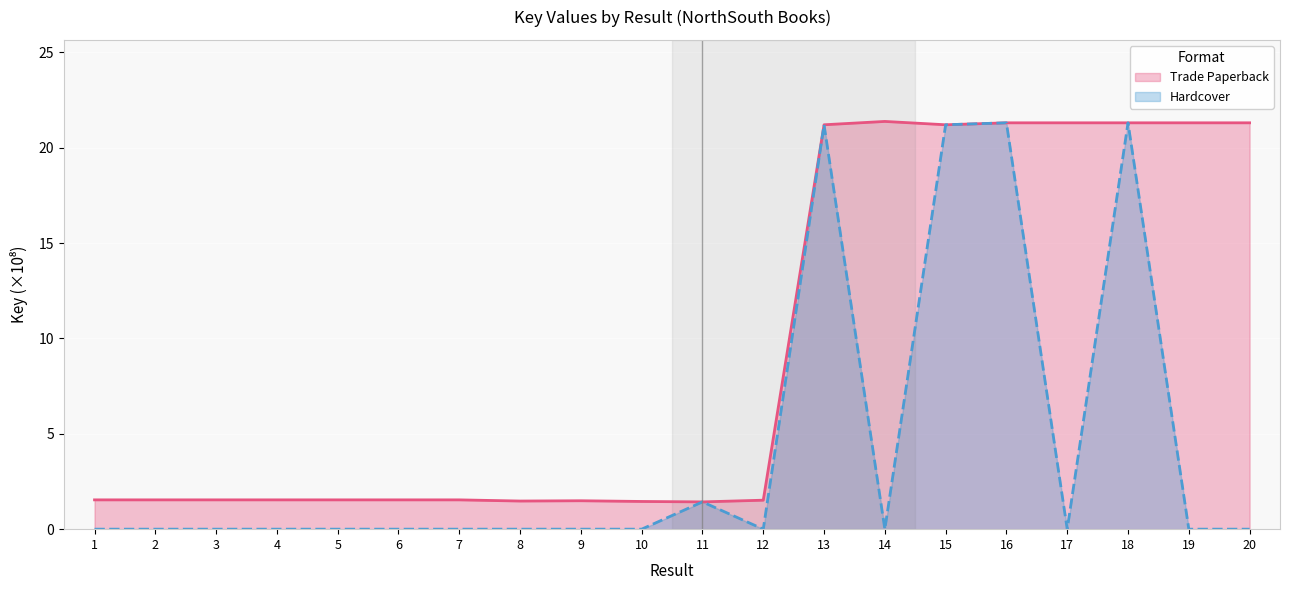

Where is Hardcover nearest to the value 10?

11